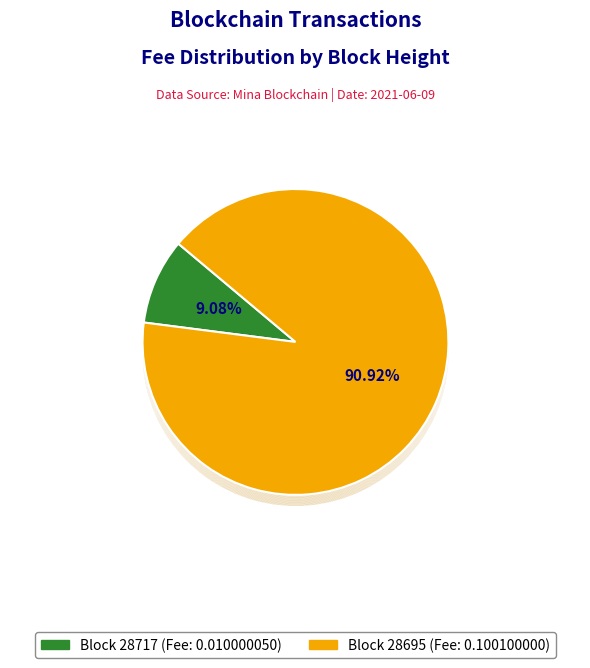

Which has a higher value, 28695 or 28717?

28695